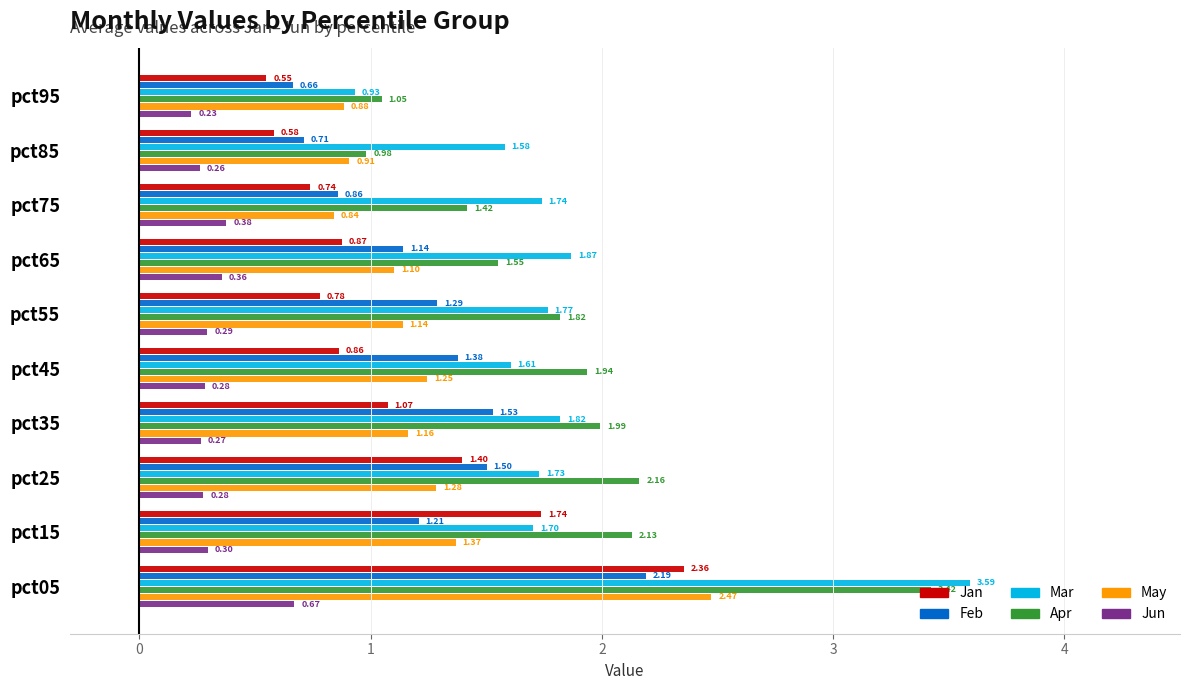

At which category is the sum across all series the highest?

pct05